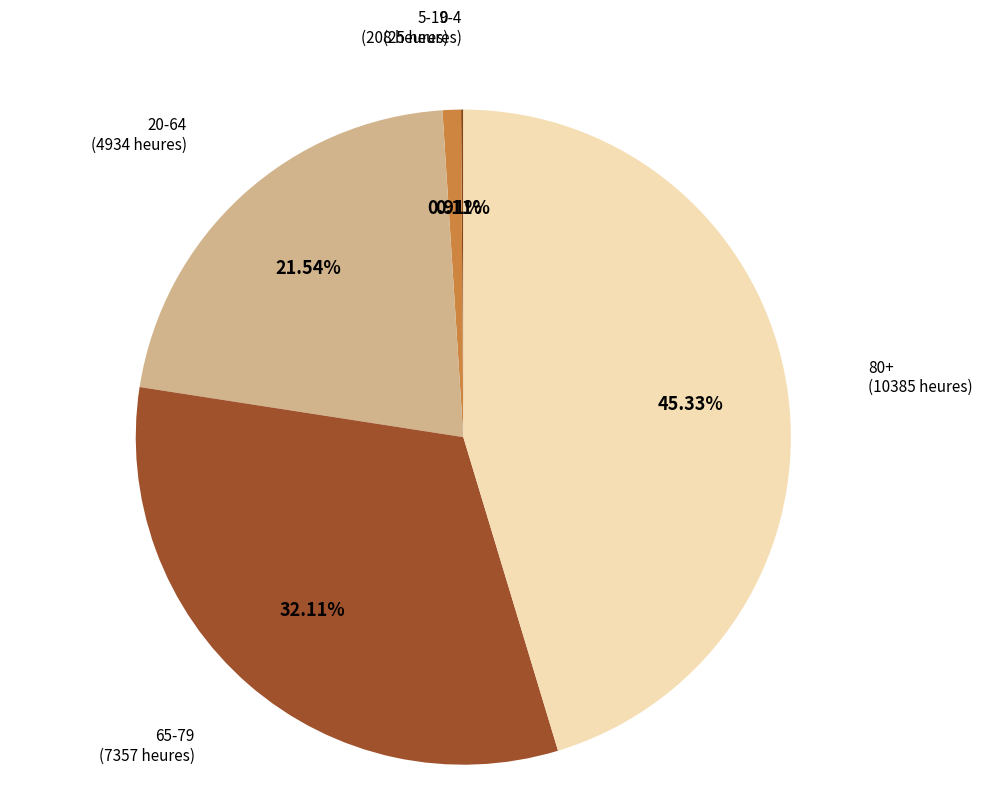

Which category has the biggest portion of the pie?

80+